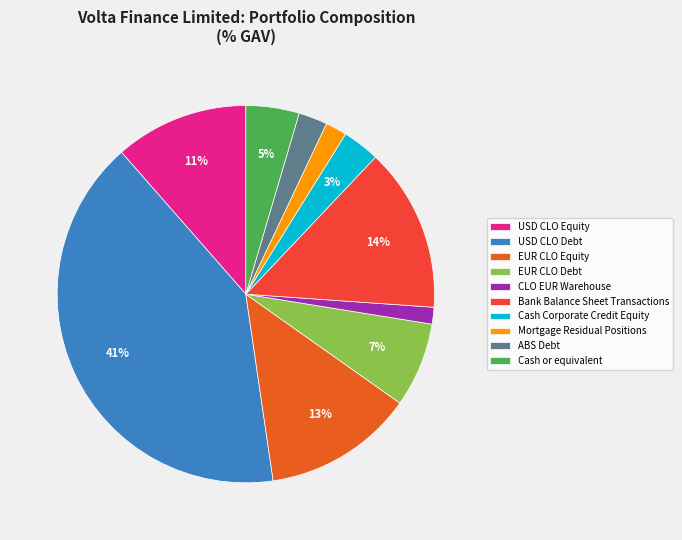

Which slice is the largest?

USD CLO Debt